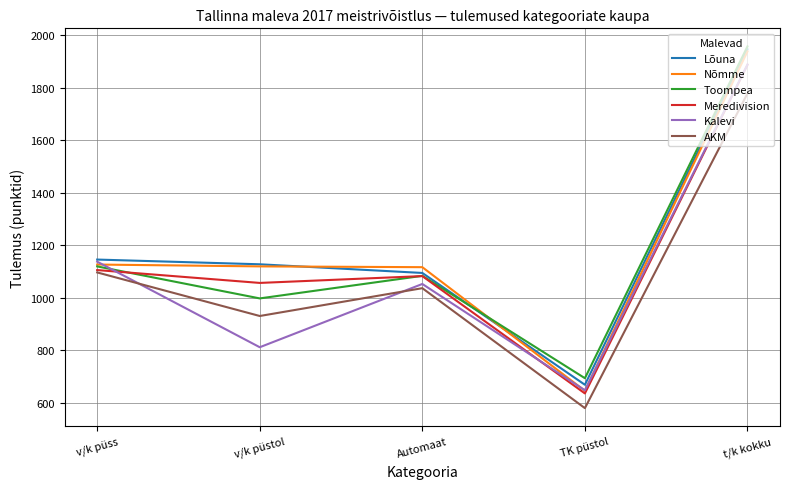

At which category is the sum across all series the highest?

t/k kokku